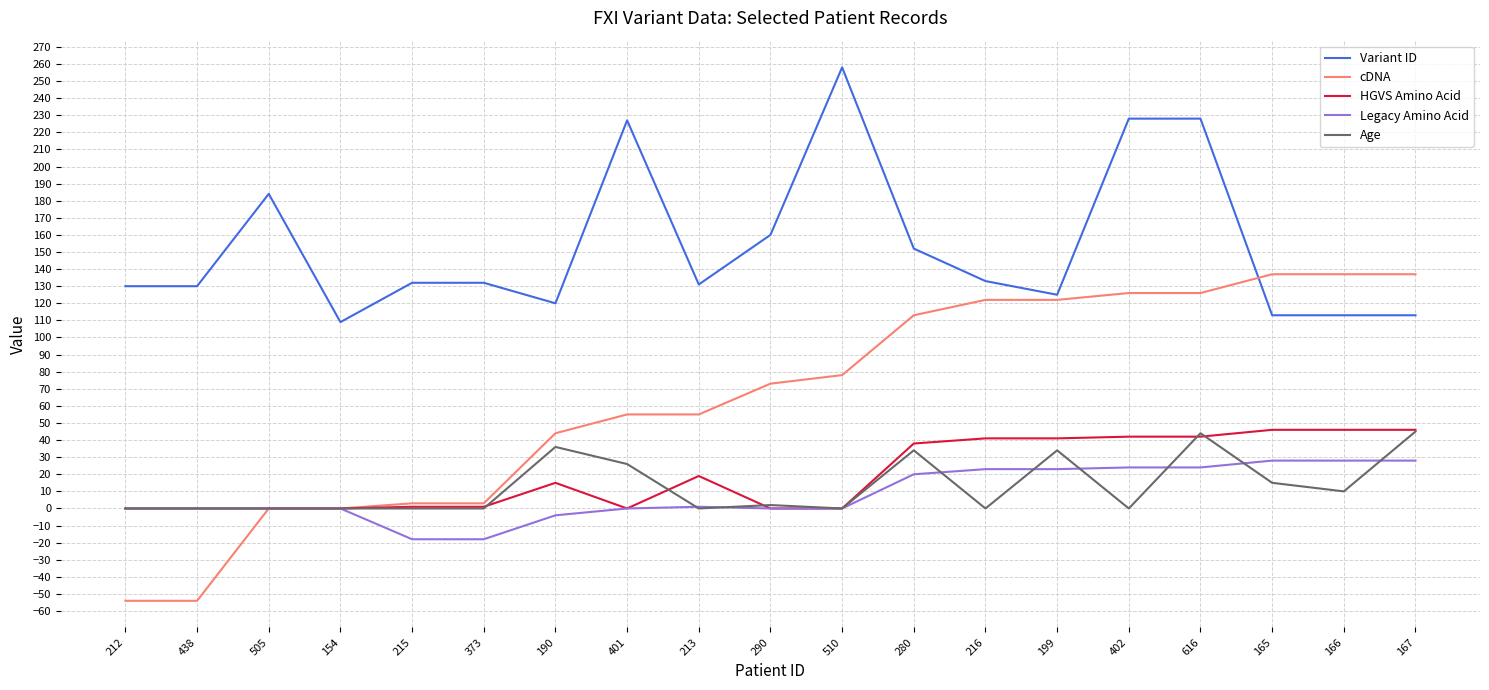

Between 280 and 167, which series saw the biggest shift?

Variant ID